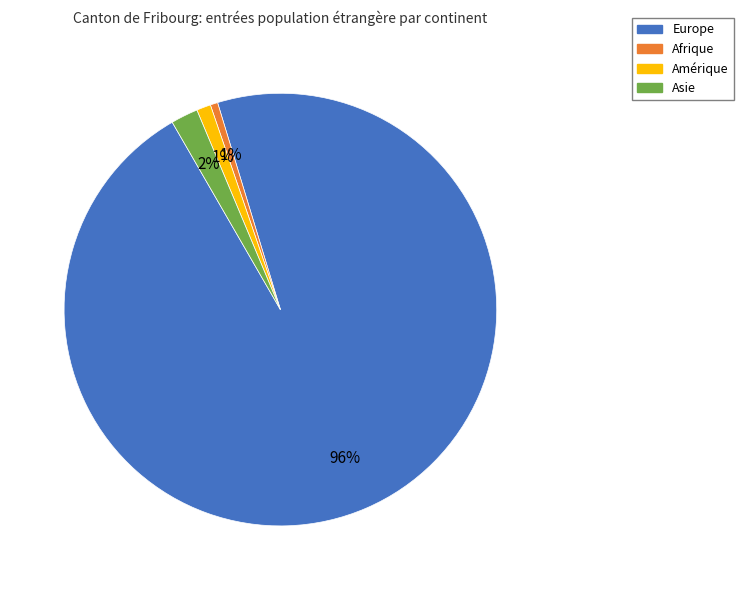

To the nearest percent, what is the combined percentage of Amérique and Europe?

97%